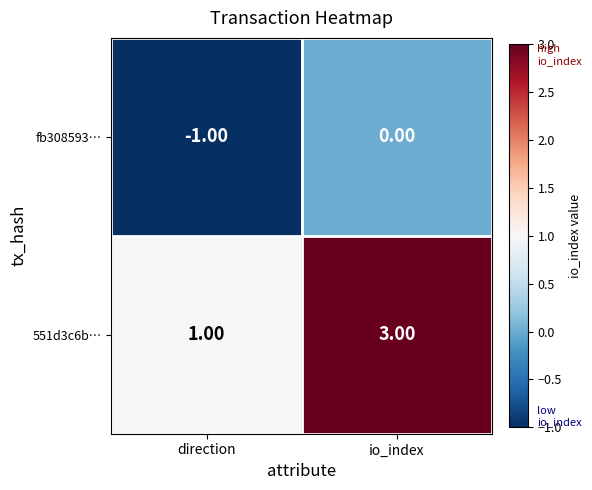

Where is fb308593… nearest to the value 0?

io_index